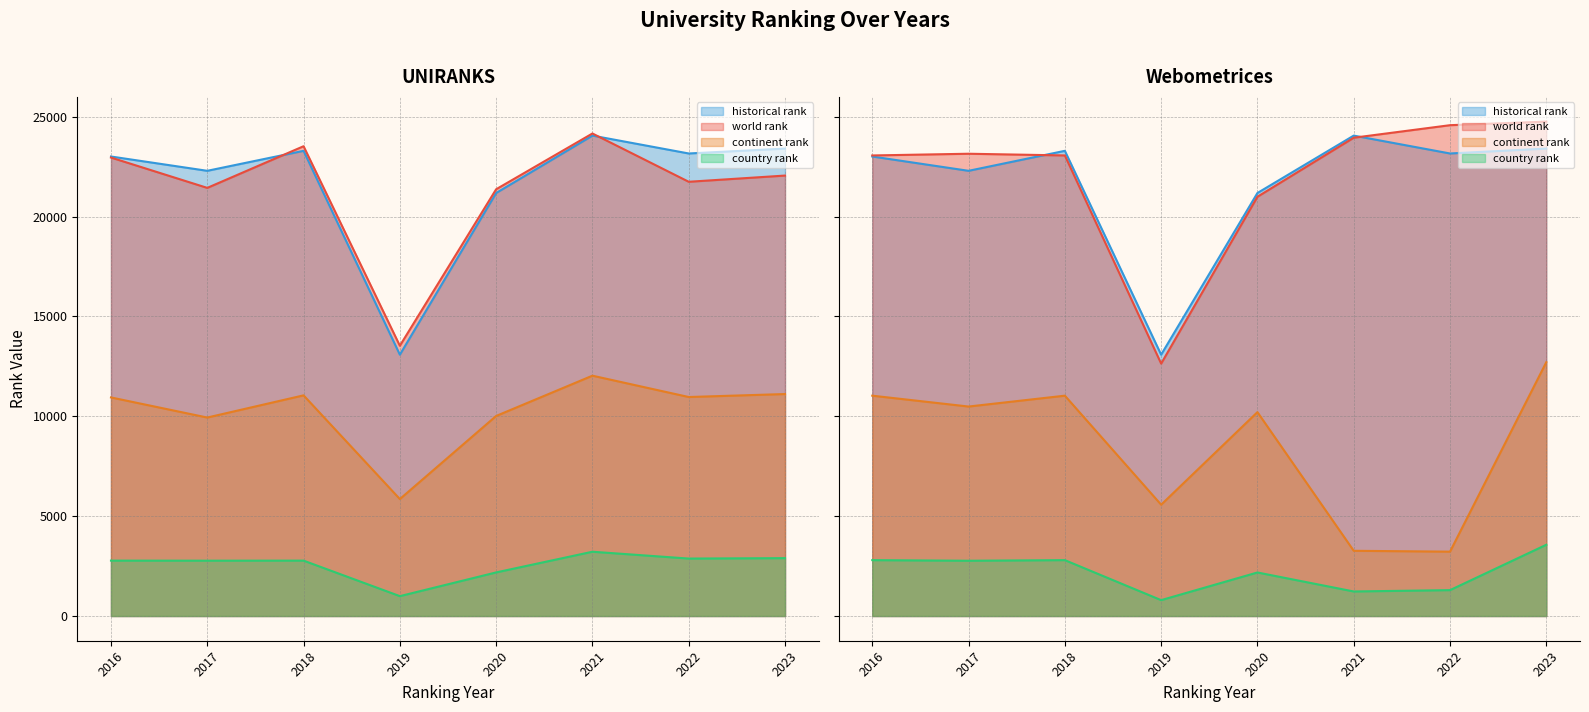

Rank the series by their maximum value, from highest to lowest.

world rank, historical rank, continent rank, country rank